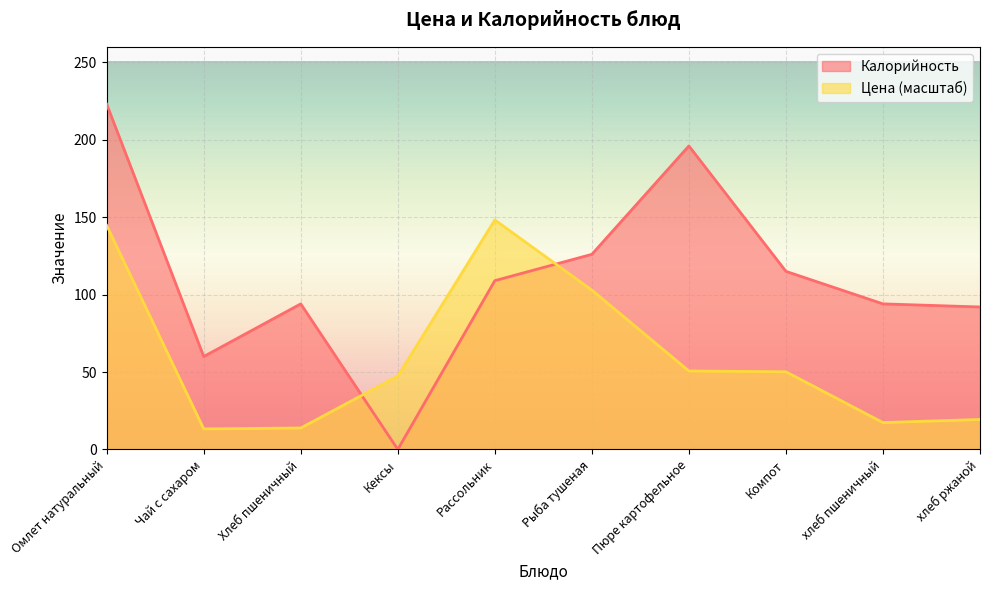

Read the Калорийность value at Чай с сахаром.

60.0